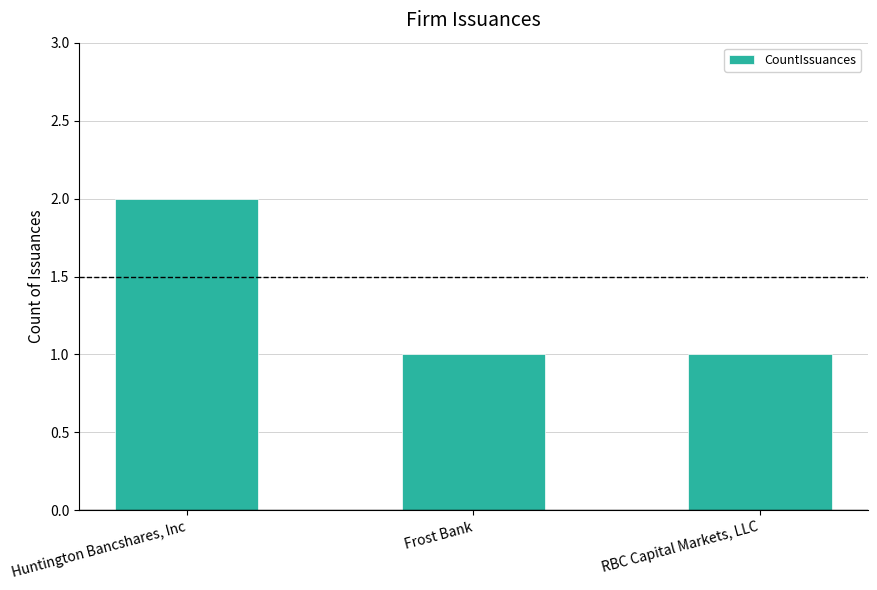

What is the label of the 1st bar from the left?

Huntington Bancshares, Inc